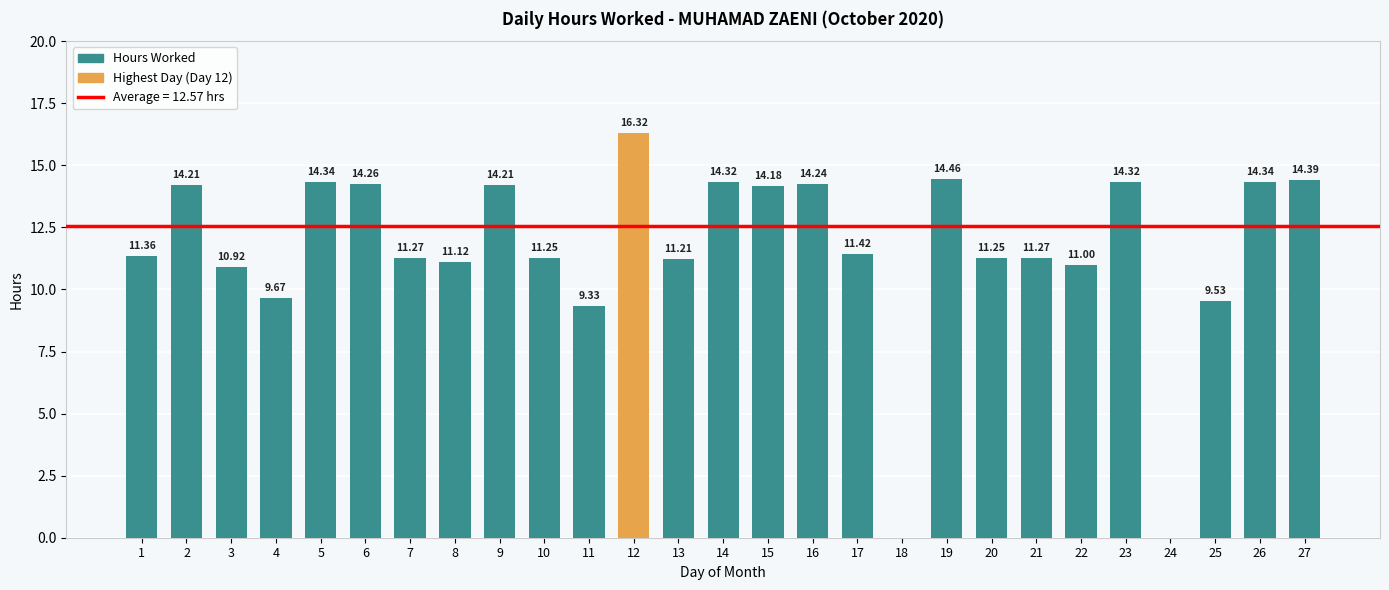

At which label does the data first exceed 11?

1